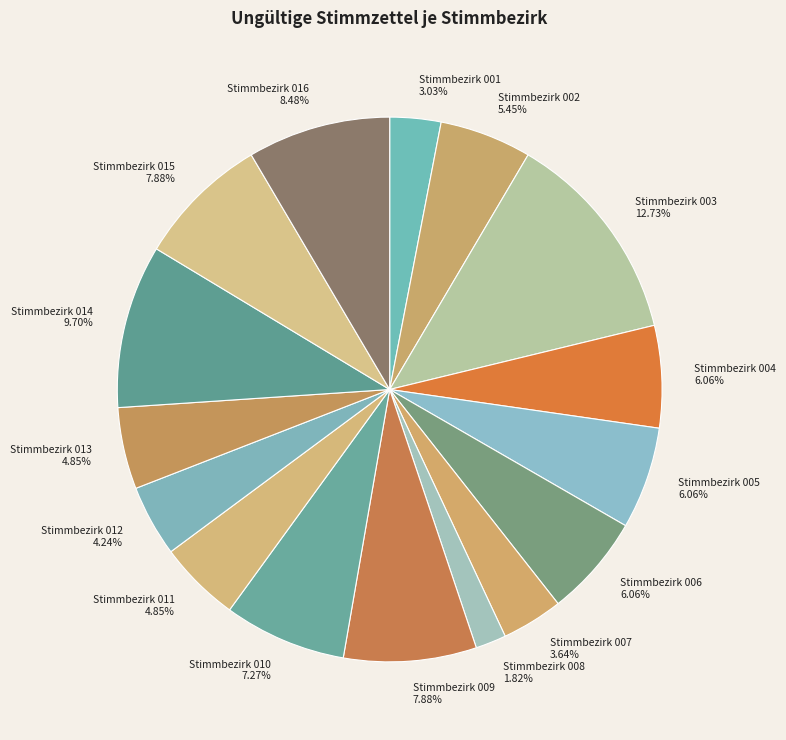

To the nearest percent, what is the difference between the largest and smallest slice percentages?

11%